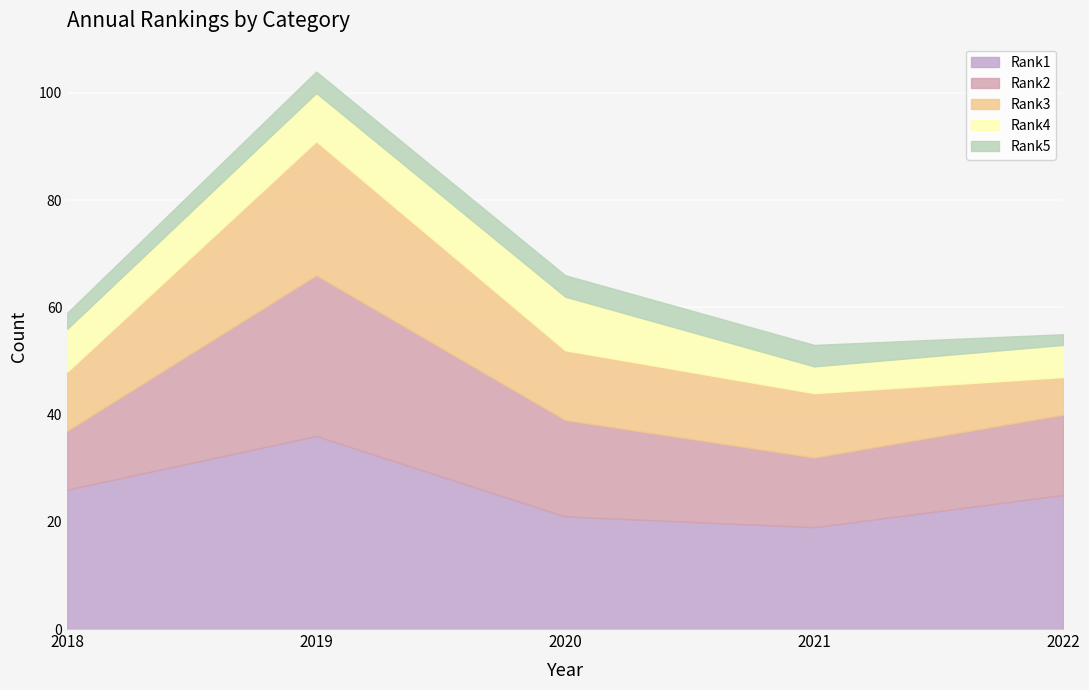

What is the value of the Rank1 point at the 3rd from the left?

21